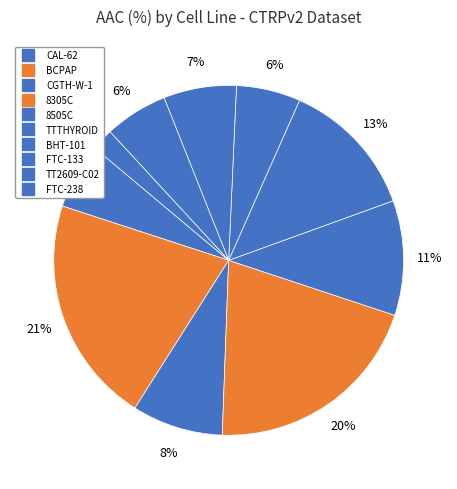

What percentage is the 8505C slice, to the nearest percent?

11%